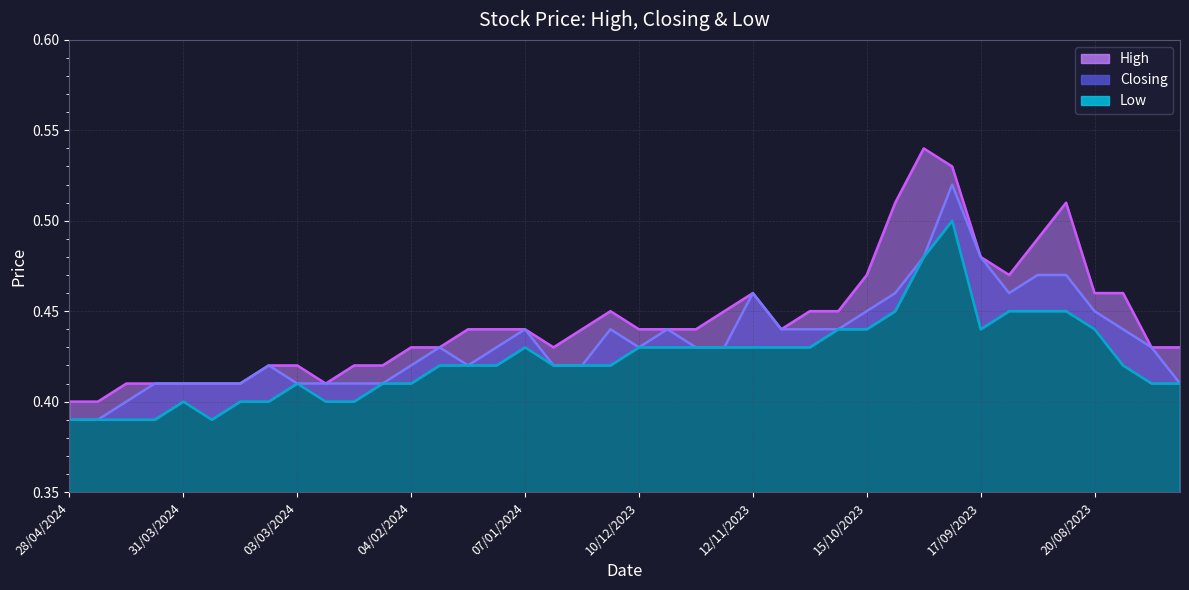

How many lines are shown in the chart?

3